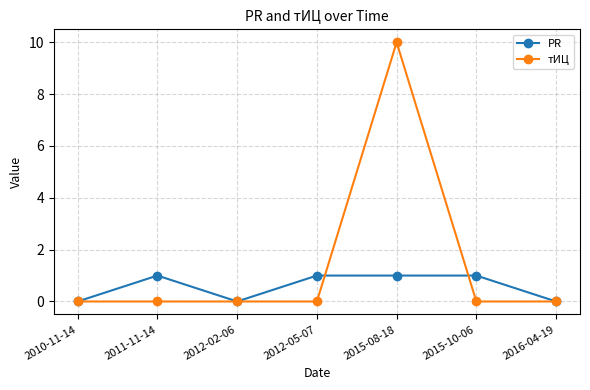

Which series changed the most between 2012-02-06 and 2015-08-18?

тИЦ